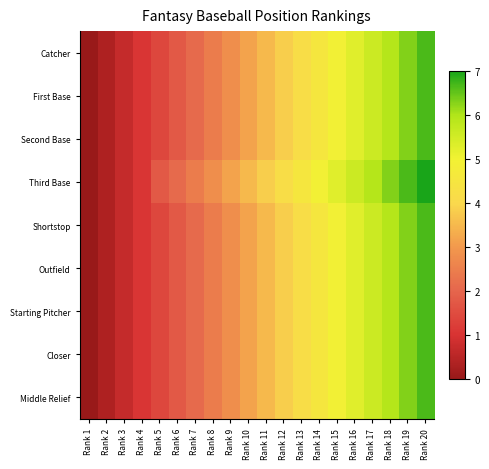

Reading right to left, transcribe all the data shown in this chart.

Catcher: Rank 20=6.6	Rank 19=6.3	Rank 18=6.0	Rank 17=5.6	Rank 16=5.2	Rank 15=4.9	Rank 14=4.5	Rank 13=4.2	Rank 12=3.9	Rank 11=3.5	Rank 10=3.1	Rank 9=2.8	Rank 8=2.4	Rank 7=2.1	Rank 6=1.8	Rank 5=1.4	Rank 4=1.1	Rank 3=0.7	Rank 2=0.4	Rank 1=0.0
First Base: Rank 20=6.6	Rank 19=6.3	Rank 18=6.0	Rank 17=5.6	Rank 16=5.2	Rank 15=4.9	Rank 14=4.5	Rank 13=4.2	Rank 12=3.9	Rank 11=3.5	Rank 10=3.1	Rank 9=2.8	Rank 8=2.4	Rank 7=2.1	Rank 6=1.8	Rank 5=1.4	Rank 4=1.1	Rank 3=0.7	Rank 2=0.4	Rank 1=0.0
Second Base: Rank 20=6.6	Rank 19=6.3	Rank 18=6.0	Rank 17=5.6	Rank 16=5.2	Rank 15=4.9	Rank 14=4.5	Rank 13=4.2	Rank 12=3.9	Rank 11=3.5	Rank 10=3.1	Rank 9=2.8	Rank 8=2.4	Rank 7=2.1	Rank 6=1.8	Rank 5=1.4	Rank 4=1.1	Rank 3=0.7	Rank 2=0.4	Rank 1=0.0
Third Base: Rank 20=7.0	Rank 19=6.6	Rank 18=6.3	Rank 17=6.0	Rank 16=5.6	Rank 15=5.2	Rank 14=4.9	Rank 13=4.5	Rank 12=4.2	Rank 11=3.9	Rank 10=3.5	Rank 9=3.1	Rank 8=2.8	Rank 7=2.4	Rank 6=2.1	Rank 5=1.8	Rank 4=1.1	Rank 3=0.7	Rank 2=0.4	Rank 1=0.0
Shortstop: Rank 20=6.6	Rank 19=6.3	Rank 18=6.0	Rank 17=5.6	Rank 16=5.2	Rank 15=4.9	Rank 14=4.5	Rank 13=4.2	Rank 12=3.9	Rank 11=3.5	Rank 10=3.1	Rank 9=2.8	Rank 8=2.4	Rank 7=2.1	Rank 6=1.8	Rank 5=1.4	Rank 4=1.1	Rank 3=0.7	Rank 2=0.4	Rank 1=0.0
Outfield: Rank 20=6.6	Rank 19=6.3	Rank 18=6.0	Rank 17=5.6	Rank 16=5.2	Rank 15=4.9	Rank 14=4.5	Rank 13=4.2	Rank 12=3.9	Rank 11=3.5	Rank 10=3.1	Rank 9=2.8	Rank 8=2.4	Rank 7=2.1	Rank 6=1.8	Rank 5=1.4	Rank 4=1.1	Rank 3=0.7	Rank 2=0.4	Rank 1=0.0
Starting Pitcher: Rank 20=6.6	Rank 19=6.3	Rank 18=6.0	Rank 17=5.6	Rank 16=5.2	Rank 15=4.9	Rank 14=4.5	Rank 13=4.2	Rank 12=3.9	Rank 11=3.5	Rank 10=3.1	Rank 9=2.8	Rank 8=2.4	Rank 7=2.1	Rank 6=1.8	Rank 5=1.4	Rank 4=1.1	Rank 3=0.7	Rank 2=0.4	Rank 1=0.0
Closer: Rank 20=6.6	Rank 19=6.3	Rank 18=6.0	Rank 17=5.6	Rank 16=5.2	Rank 15=4.9	Rank 14=4.5	Rank 13=4.2	Rank 12=3.9	Rank 11=3.5	Rank 10=3.1	Rank 9=2.8	Rank 8=2.4	Rank 7=2.1	Rank 6=1.8	Rank 5=1.4	Rank 4=1.1	Rank 3=0.7	Rank 2=0.4	Rank 1=0.0
Middle Relief: Rank 20=6.6	Rank 19=6.3	Rank 18=6.0	Rank 17=5.6	Rank 16=5.2	Rank 15=4.9	Rank 14=4.5	Rank 13=4.2	Rank 12=3.9	Rank 11=3.5	Rank 10=3.1	Rank 9=2.8	Rank 8=2.4	Rank 7=2.1	Rank 6=1.8	Rank 5=1.4	Rank 4=1.1	Rank 3=0.7	Rank 2=0.4	Rank 1=0.0